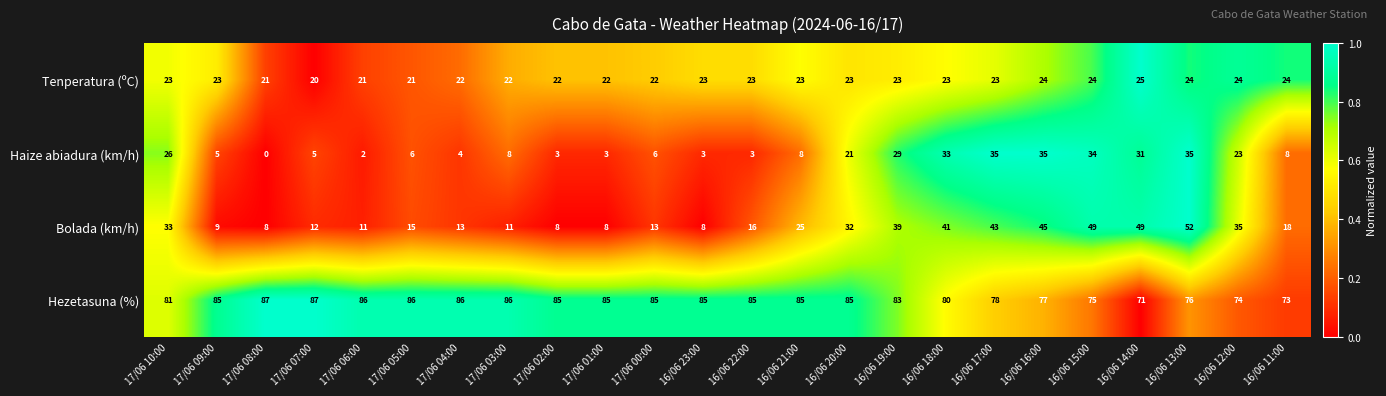

Which series has the largest range (max minus min)?

Bolada (km/h)